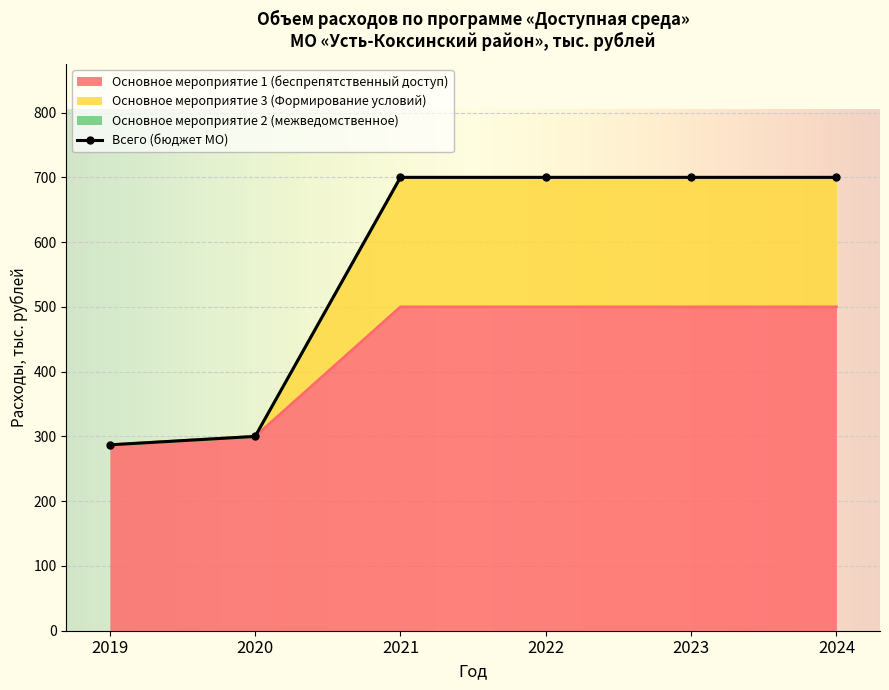

List the series in order of their overall mean, highest first.

Основное мероприятие 3 (Формирование условий), Основное мероприятие 1 (беспрепятственный доступ)